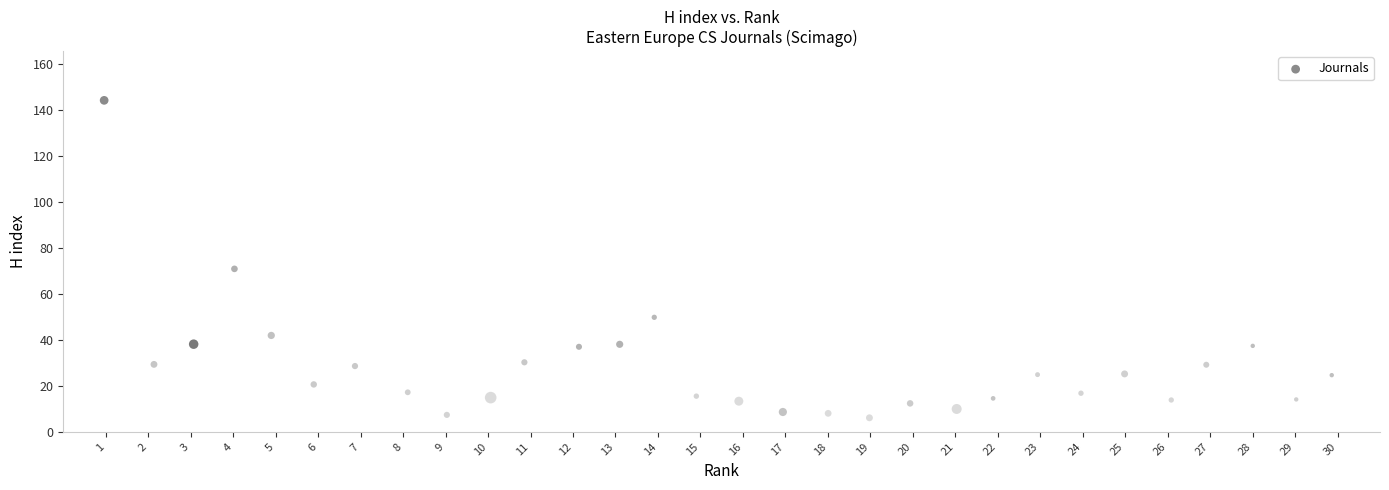

What Y value in the scatter plot is closest to 75?

70.9